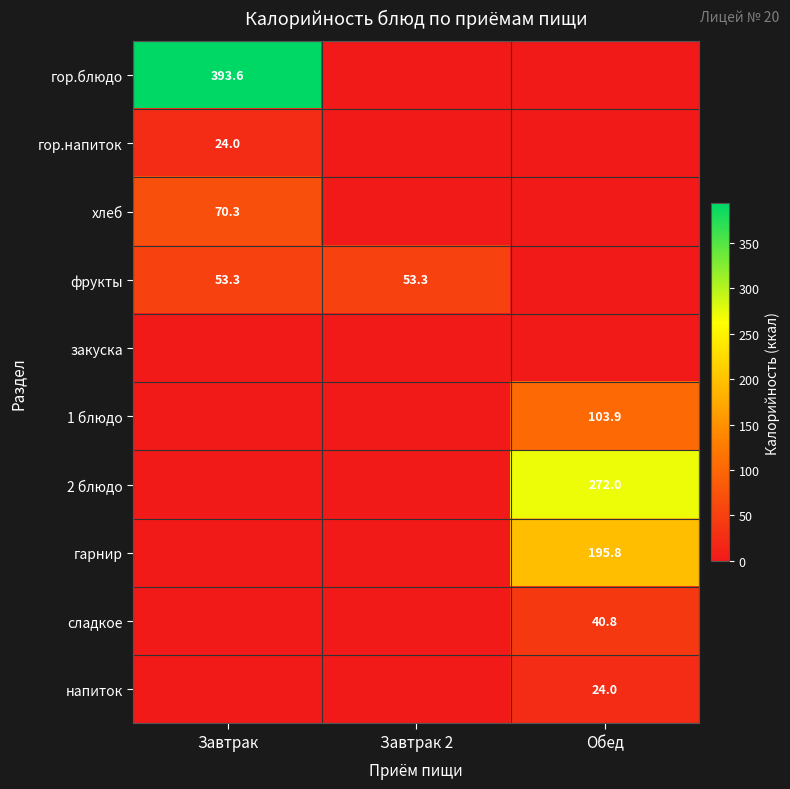

The гор.блюдо series shows 393.6 at Завтрак. True or false?

True